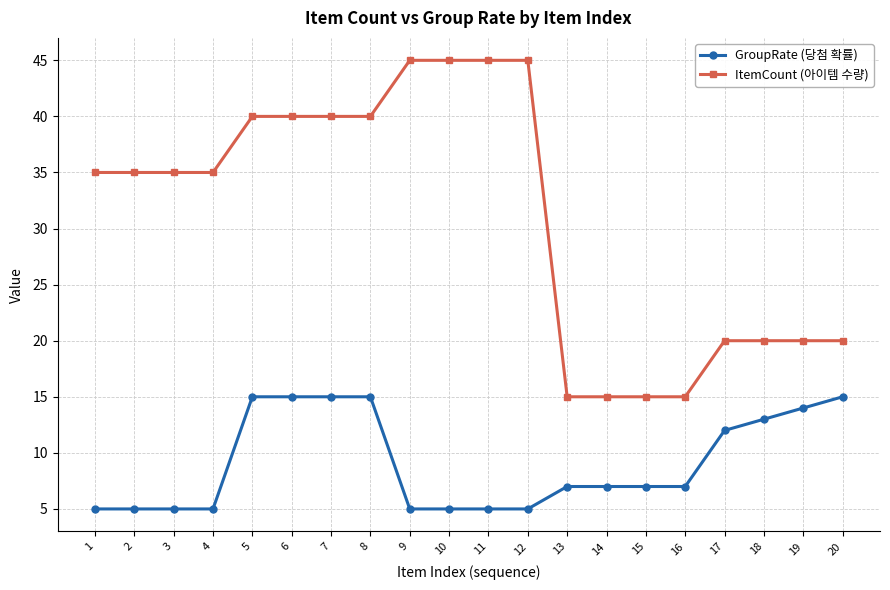

Does the chart display data point markers on the line(s)?

Yes